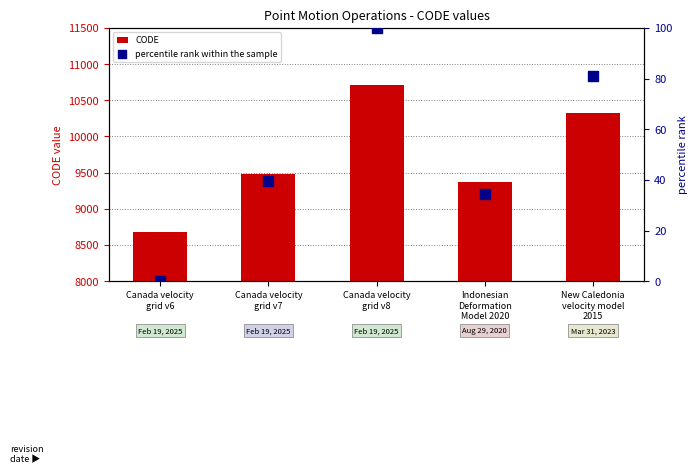

Which series has the widest spread of Y values?

CODE